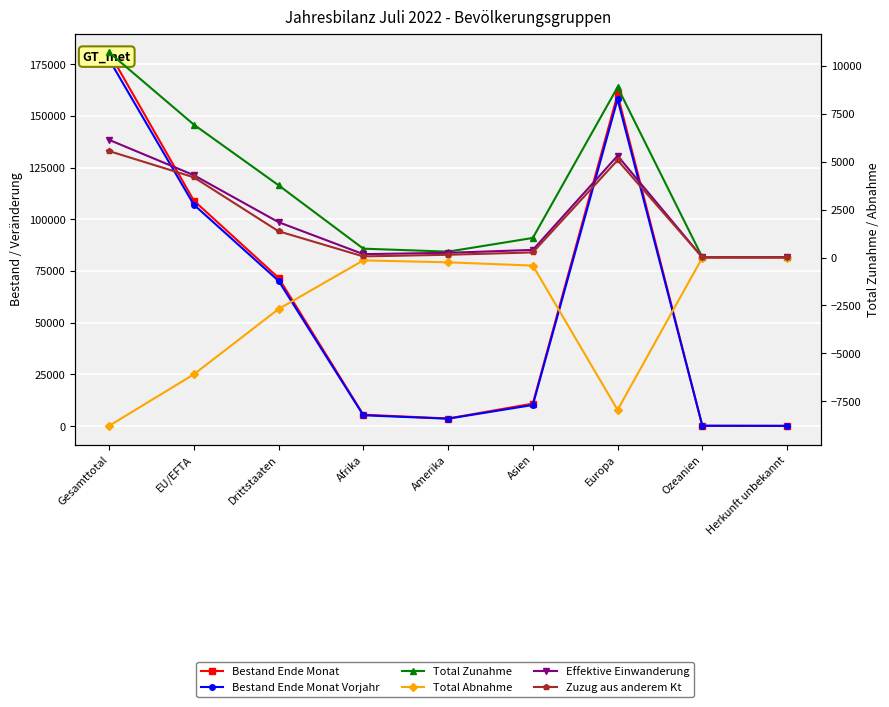

At which label does Zuzug aus anderem Kt first exceed 265?

Gesamttotal